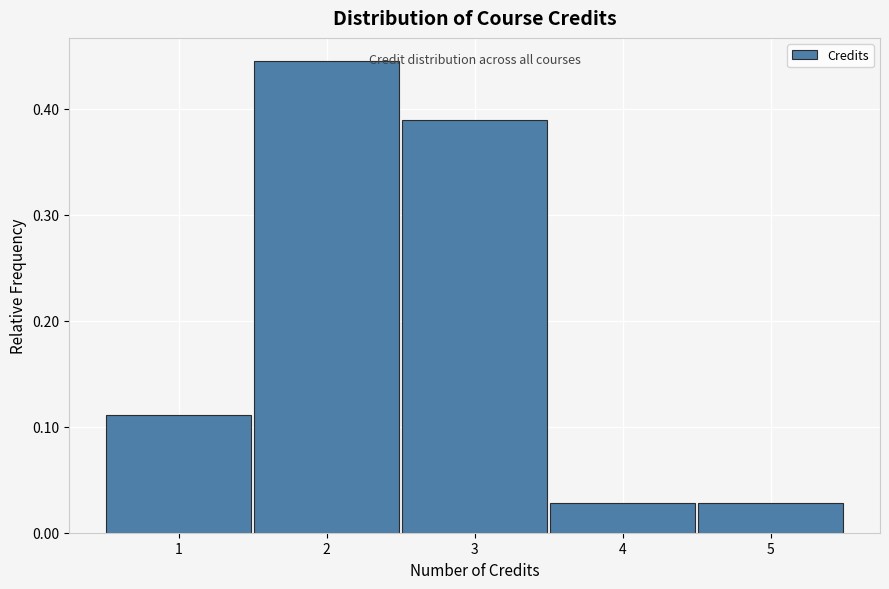

Reading left to right, list every bar in this chart as the range it spans on the x-axis followed by its height. The values are not printed on the chart, so give them approximately, as read against the axis.

0.5 to 1.5: 0.11
1.5 to 2.5: 0.44
2.5 to 3.5: 0.39
3.5 to 4.5: 0.03
4.5 to 5.5: 0.03